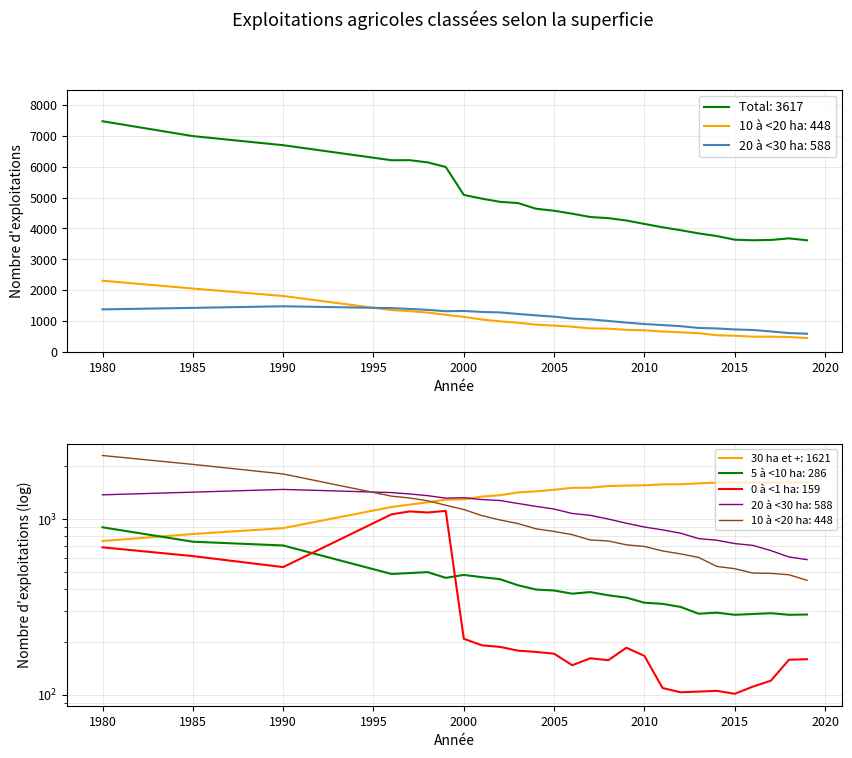

What is the difference between the maximum and minimum values in the 20 à <30 ha series?

890